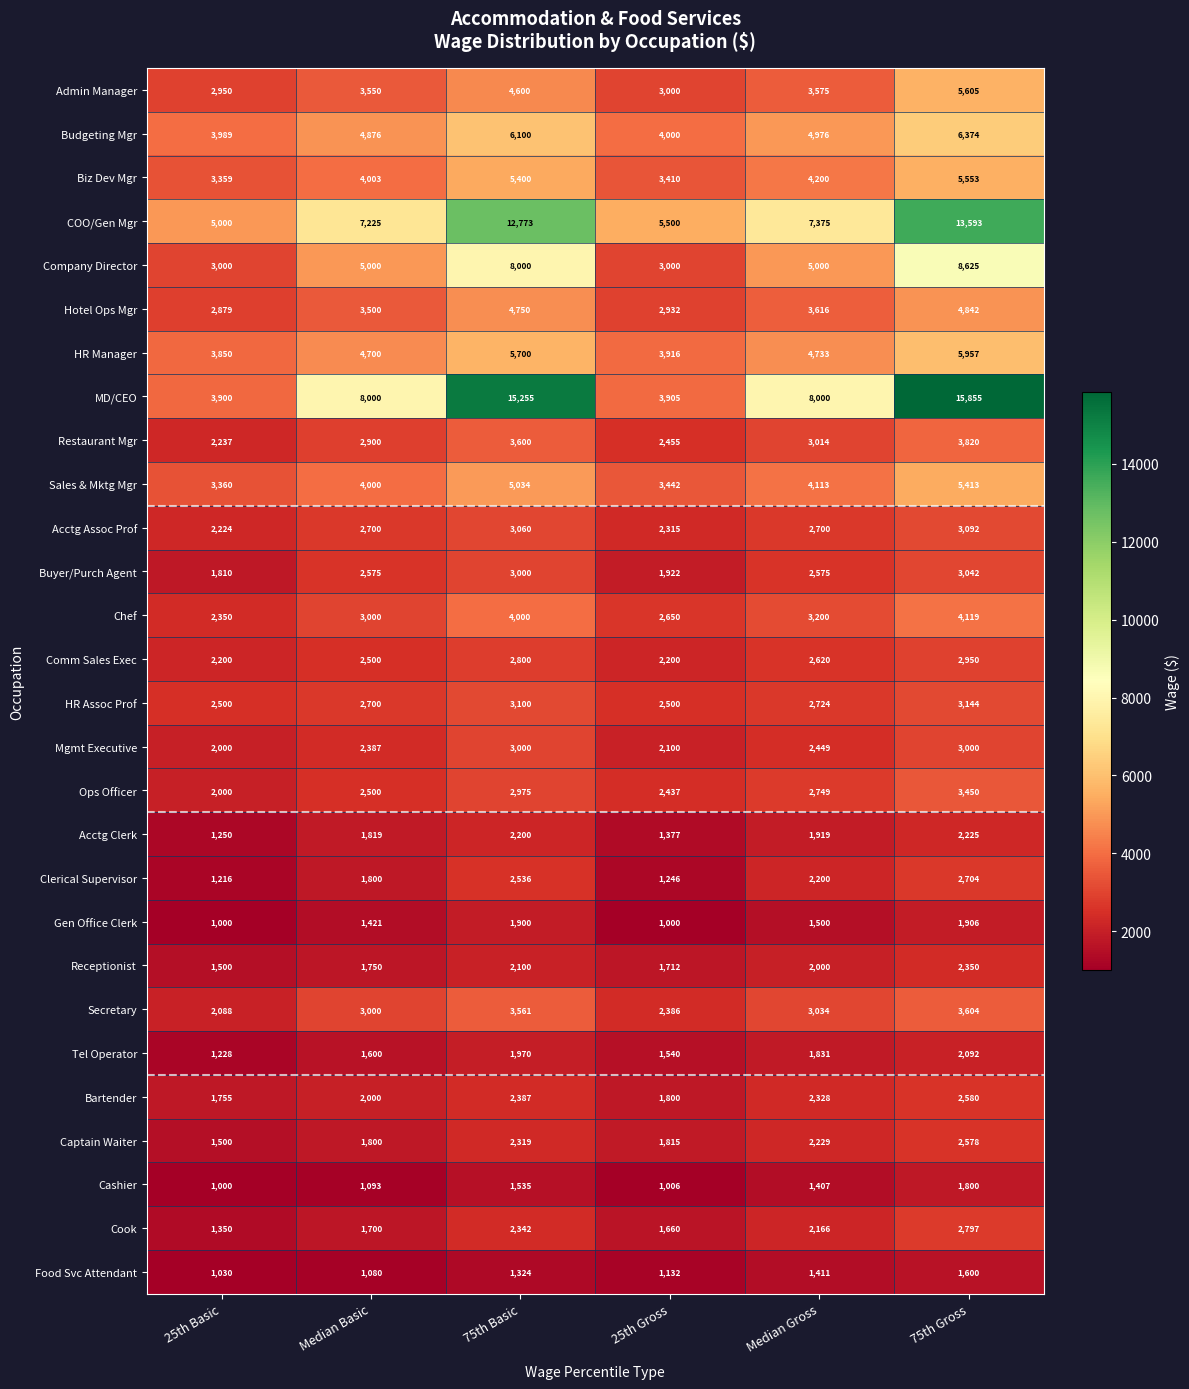

What is the total value across all series at 25th Gross?

68358